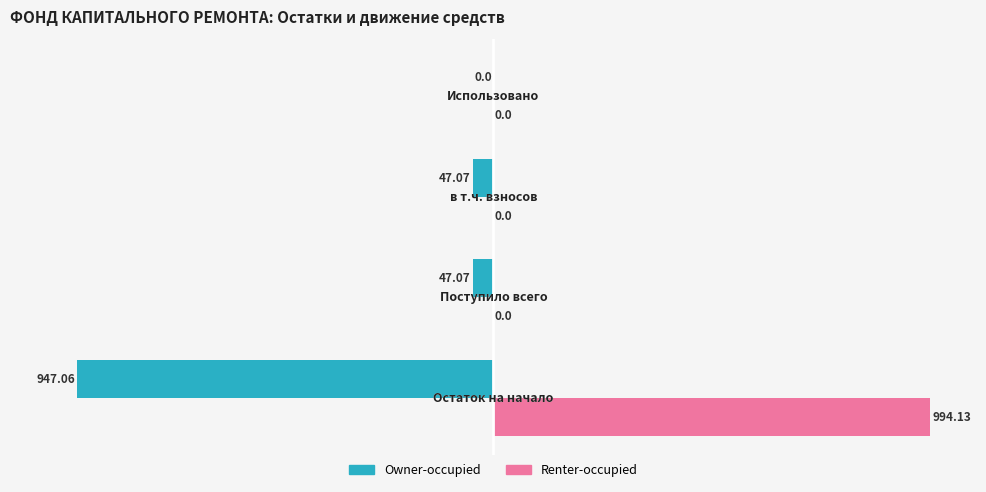

Which series has the largest total across all categories?

Renter-occupied